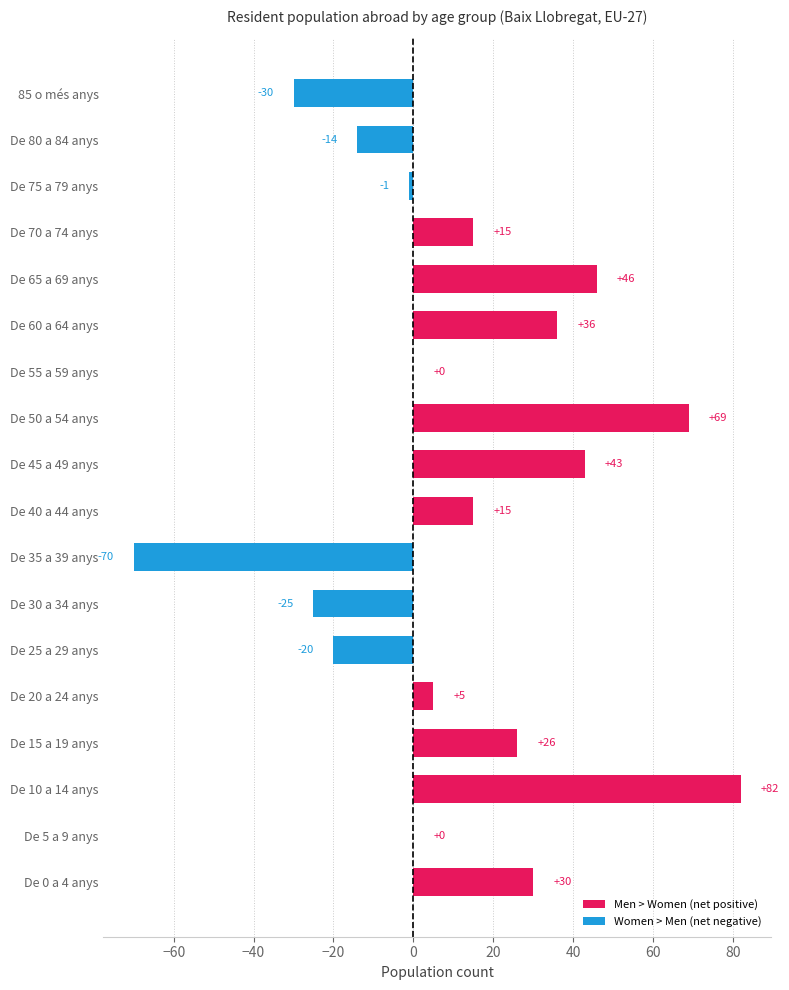

Which label corresponds to the largest value in the chart?

De 10 a 14 anys